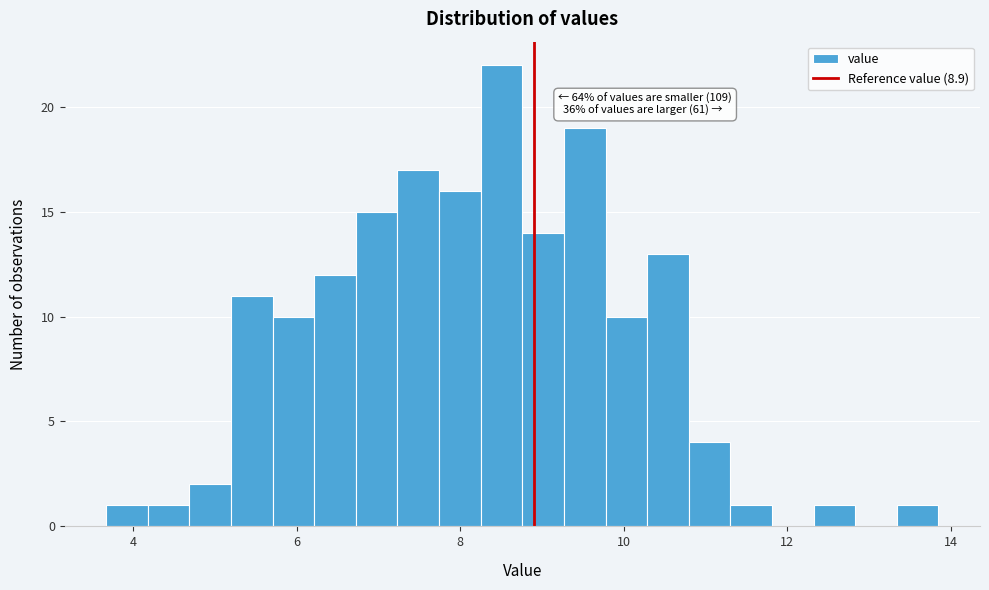

Around what value on the x-axis is the tallest bar? Give the approximate position of its centre, as read against the axis.

8.6